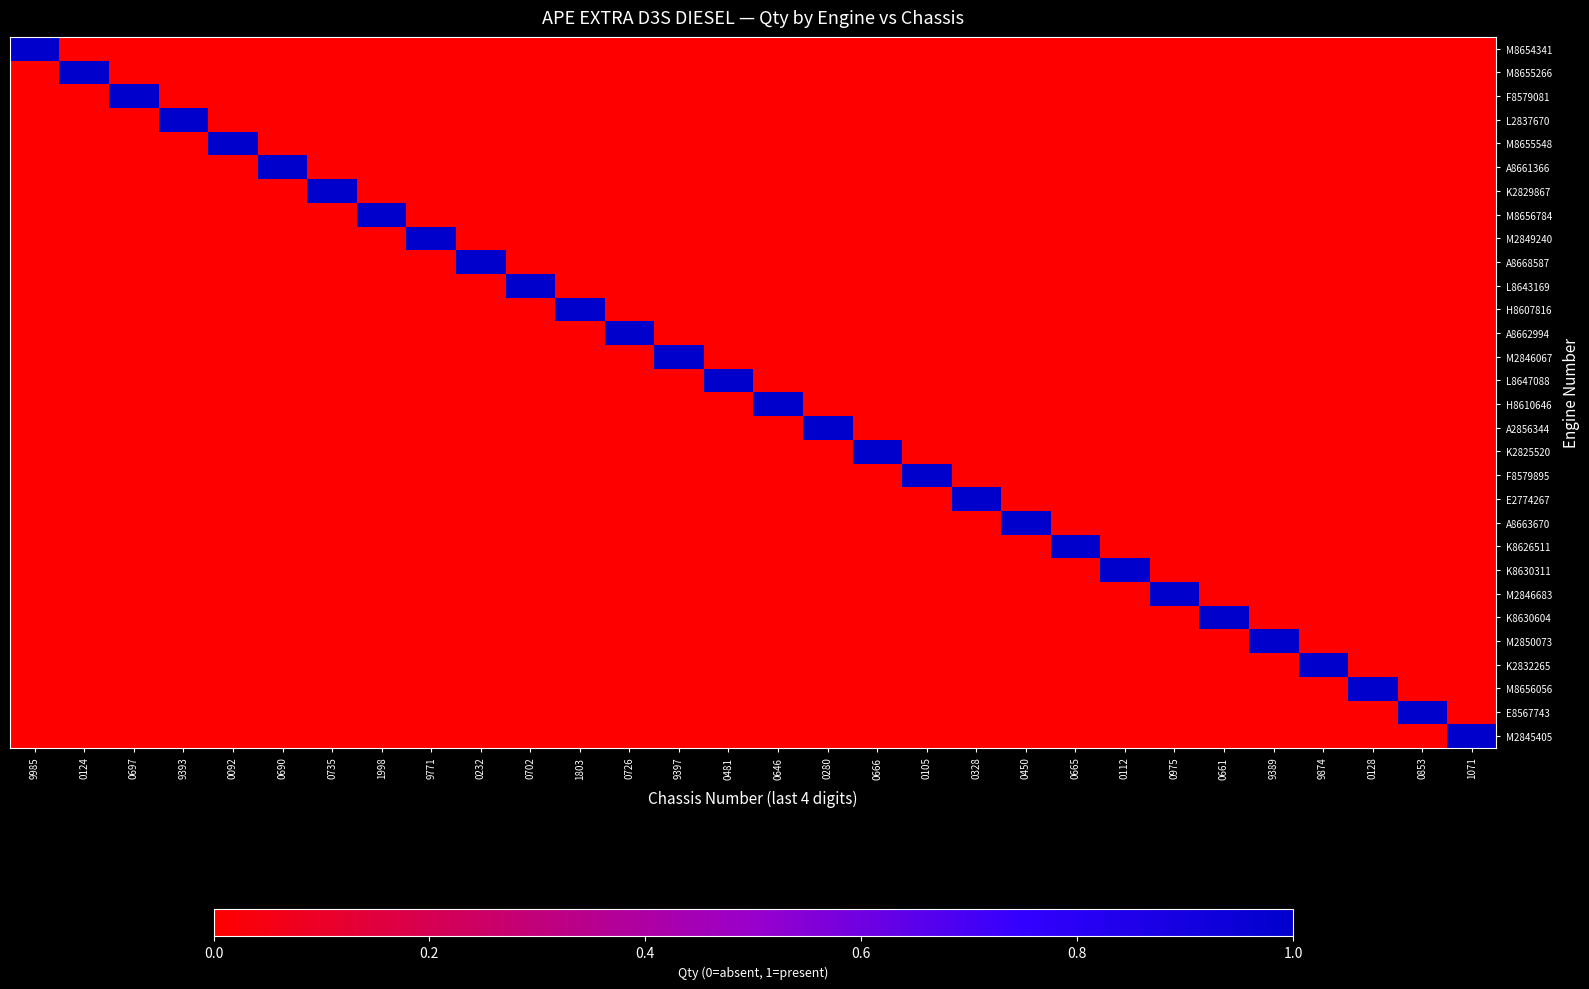

Reading left to right, extract all data points from this chart.

M8654341: 9985=1	0124=0	0697=0	9393=0	0092=0	0690=0	0735=0	1998=0	9771=0	0232=0	0702=0	1803=0	0726=0	9397=0	0481=0	0646=0	0280=0	0666=0	0105=0	0328=0	0450=0	0665=0	0112=0	0975=0	0661=0	9389=0	9874=0	0128=0	0853=0	1071=0
M8655266: 9985=0	0124=1	0697=0	9393=0	0092=0	0690=0	0735=0	1998=0	9771=0	0232=0	0702=0	1803=0	0726=0	9397=0	0481=0	0646=0	0280=0	0666=0	0105=0	0328=0	0450=0	0665=0	0112=0	0975=0	0661=0	9389=0	9874=0	0128=0	0853=0	1071=0
F8579081: 9985=0	0124=0	0697=1	9393=0	0092=0	0690=0	0735=0	1998=0	9771=0	0232=0	0702=0	1803=0	0726=0	9397=0	0481=0	0646=0	0280=0	0666=0	0105=0	0328=0	0450=0	0665=0	0112=0	0975=0	0661=0	9389=0	9874=0	0128=0	0853=0	1071=0
L2837670: 9985=0	0124=0	0697=0	9393=1	0092=0	0690=0	0735=0	1998=0	9771=0	0232=0	0702=0	1803=0	0726=0	9397=0	0481=0	0646=0	0280=0	0666=0	0105=0	0328=0	0450=0	0665=0	0112=0	0975=0	0661=0	9389=0	9874=0	0128=0	0853=0	1071=0
M8655548: 9985=0	0124=0	0697=0	9393=0	0092=1	0690=0	0735=0	1998=0	9771=0	0232=0	0702=0	1803=0	0726=0	9397=0	0481=0	0646=0	0280=0	0666=0	0105=0	0328=0	0450=0	0665=0	0112=0	0975=0	0661=0	9389=0	9874=0	0128=0	0853=0	1071=0
A8661366: 9985=0	0124=0	0697=0	9393=0	0092=0	0690=1	0735=0	1998=0	9771=0	0232=0	0702=0	1803=0	0726=0	9397=0	0481=0	0646=0	0280=0	0666=0	0105=0	0328=0	0450=0	0665=0	0112=0	0975=0	0661=0	9389=0	9874=0	0128=0	0853=0	1071=0
K2829867: 9985=0	0124=0	0697=0	9393=0	0092=0	0690=0	0735=1	1998=0	9771=0	0232=0	0702=0	1803=0	0726=0	9397=0	0481=0	0646=0	0280=0	0666=0	0105=0	0328=0	0450=0	0665=0	0112=0	0975=0	0661=0	9389=0	9874=0	0128=0	0853=0	1071=0
M8656784: 9985=0	0124=0	0697=0	9393=0	0092=0	0690=0	0735=0	1998=1	9771=0	0232=0	0702=0	1803=0	0726=0	9397=0	0481=0	0646=0	0280=0	0666=0	0105=0	0328=0	0450=0	0665=0	0112=0	0975=0	0661=0	9389=0	9874=0	0128=0	0853=0	1071=0
M2849240: 9985=0	0124=0	0697=0	9393=0	0092=0	0690=0	0735=0	1998=0	9771=1	0232=0	0702=0	1803=0	0726=0	9397=0	0481=0	0646=0	0280=0	0666=0	0105=0	0328=0	0450=0	0665=0	0112=0	0975=0	0661=0	9389=0	9874=0	0128=0	0853=0	1071=0
A8668587: 9985=0	0124=0	0697=0	9393=0	0092=0	0690=0	0735=0	1998=0	9771=0	0232=1	0702=0	1803=0	0726=0	9397=0	0481=0	0646=0	0280=0	0666=0	0105=0	0328=0	0450=0	0665=0	0112=0	0975=0	0661=0	9389=0	9874=0	0128=0	0853=0	1071=0
L8643169: 9985=0	0124=0	0697=0	9393=0	0092=0	0690=0	0735=0	1998=0	9771=0	0232=0	0702=1	1803=0	0726=0	9397=0	0481=0	0646=0	0280=0	0666=0	0105=0	0328=0	0450=0	0665=0	0112=0	0975=0	0661=0	9389=0	9874=0	0128=0	0853=0	1071=0
H8607816: 9985=0	0124=0	0697=0	9393=0	0092=0	0690=0	0735=0	1998=0	9771=0	0232=0	0702=0	1803=1	0726=0	9397=0	0481=0	0646=0	0280=0	0666=0	0105=0	0328=0	0450=0	0665=0	0112=0	0975=0	0661=0	9389=0	9874=0	0128=0	0853=0	1071=0
A8662994: 9985=0	0124=0	0697=0	9393=0	0092=0	0690=0	0735=0	1998=0	9771=0	0232=0	0702=0	1803=0	0726=1	9397=0	0481=0	0646=0	0280=0	0666=0	0105=0	0328=0	0450=0	0665=0	0112=0	0975=0	0661=0	9389=0	9874=0	0128=0	0853=0	1071=0
M2846067: 9985=0	0124=0	0697=0	9393=0	0092=0	0690=0	0735=0	1998=0	9771=0	0232=0	0702=0	1803=0	0726=0	9397=1	0481=0	0646=0	0280=0	0666=0	0105=0	0328=0	0450=0	0665=0	0112=0	0975=0	0661=0	9389=0	9874=0	0128=0	0853=0	1071=0
L8647088: 9985=0	0124=0	0697=0	9393=0	0092=0	0690=0	0735=0	1998=0	9771=0	0232=0	0702=0	1803=0	0726=0	9397=0	0481=1	0646=0	0280=0	0666=0	0105=0	0328=0	0450=0	0665=0	0112=0	0975=0	0661=0	9389=0	9874=0	0128=0	0853=0	1071=0
H8610646: 9985=0	0124=0	0697=0	9393=0	0092=0	0690=0	0735=0	1998=0	9771=0	0232=0	0702=0	1803=0	0726=0	9397=0	0481=0	0646=1	0280=0	0666=0	0105=0	0328=0	0450=0	0665=0	0112=0	0975=0	0661=0	9389=0	9874=0	0128=0	0853=0	1071=0
A2856344: 9985=0	0124=0	0697=0	9393=0	0092=0	0690=0	0735=0	1998=0	9771=0	0232=0	0702=0	1803=0	0726=0	9397=0	0481=0	0646=0	0280=1	0666=0	0105=0	0328=0	0450=0	0665=0	0112=0	0975=0	0661=0	9389=0	9874=0	0128=0	0853=0	1071=0
K2825520: 9985=0	0124=0	0697=0	9393=0	0092=0	0690=0	0735=0	1998=0	9771=0	0232=0	0702=0	1803=0	0726=0	9397=0	0481=0	0646=0	0280=0	0666=1	0105=0	0328=0	0450=0	0665=0	0112=0	0975=0	0661=0	9389=0	9874=0	0128=0	0853=0	1071=0
F8579895: 9985=0	0124=0	0697=0	9393=0	0092=0	0690=0	0735=0	1998=0	9771=0	0232=0	0702=0	1803=0	0726=0	9397=0	0481=0	0646=0	0280=0	0666=0	0105=1	0328=0	0450=0	0665=0	0112=0	0975=0	0661=0	9389=0	9874=0	0128=0	0853=0	1071=0
E2774267: 9985=0	0124=0	0697=0	9393=0	0092=0	0690=0	0735=0	1998=0	9771=0	0232=0	0702=0	1803=0	0726=0	9397=0	0481=0	0646=0	0280=0	0666=0	0105=0	0328=1	0450=0	0665=0	0112=0	0975=0	0661=0	9389=0	9874=0	0128=0	0853=0	1071=0
A8663670: 9985=0	0124=0	0697=0	9393=0	0092=0	0690=0	0735=0	1998=0	9771=0	0232=0	0702=0	1803=0	0726=0	9397=0	0481=0	0646=0	0280=0	0666=0	0105=0	0328=0	0450=1	0665=0	0112=0	0975=0	0661=0	9389=0	9874=0	0128=0	0853=0	1071=0
K8626511: 9985=0	0124=0	0697=0	9393=0	0092=0	0690=0	0735=0	1998=0	9771=0	0232=0	0702=0	1803=0	0726=0	9397=0	0481=0	0646=0	0280=0	0666=0	0105=0	0328=0	0450=0	0665=1	0112=0	0975=0	0661=0	9389=0	9874=0	0128=0	0853=0	1071=0
K8630311: 9985=0	0124=0	0697=0	9393=0	0092=0	0690=0	0735=0	1998=0	9771=0	0232=0	0702=0	1803=0	0726=0	9397=0	0481=0	0646=0	0280=0	0666=0	0105=0	0328=0	0450=0	0665=0	0112=1	0975=0	0661=0	9389=0	9874=0	0128=0	0853=0	1071=0
M2846683: 9985=0	0124=0	0697=0	9393=0	0092=0	0690=0	0735=0	1998=0	9771=0	0232=0	0702=0	1803=0	0726=0	9397=0	0481=0	0646=0	0280=0	0666=0	0105=0	0328=0	0450=0	0665=0	0112=0	0975=1	0661=0	9389=0	9874=0	0128=0	0853=0	1071=0
K8630604: 9985=0	0124=0	0697=0	9393=0	0092=0	0690=0	0735=0	1998=0	9771=0	0232=0	0702=0	1803=0	0726=0	9397=0	0481=0	0646=0	0280=0	0666=0	0105=0	0328=0	0450=0	0665=0	0112=0	0975=0	0661=1	9389=0	9874=0	0128=0	0853=0	1071=0
M2850073: 9985=0	0124=0	0697=0	9393=0	0092=0	0690=0	0735=0	1998=0	9771=0	0232=0	0702=0	1803=0	0726=0	9397=0	0481=0	0646=0	0280=0	0666=0	0105=0	0328=0	0450=0	0665=0	0112=0	0975=0	0661=0	9389=1	9874=0	0128=0	0853=0	1071=0
K2832265: 9985=0	0124=0	0697=0	9393=0	0092=0	0690=0	0735=0	1998=0	9771=0	0232=0	0702=0	1803=0	0726=0	9397=0	0481=0	0646=0	0280=0	0666=0	0105=0	0328=0	0450=0	0665=0	0112=0	0975=0	0661=0	9389=0	9874=1	0128=0	0853=0	1071=0
M8656056: 9985=0	0124=0	0697=0	9393=0	0092=0	0690=0	0735=0	1998=0	9771=0	0232=0	0702=0	1803=0	0726=0	9397=0	0481=0	0646=0	0280=0	0666=0	0105=0	0328=0	0450=0	0665=0	0112=0	0975=0	0661=0	9389=0	9874=0	0128=1	0853=0	1071=0
E8567743: 9985=0	0124=0	0697=0	9393=0	0092=0	0690=0	0735=0	1998=0	9771=0	0232=0	0702=0	1803=0	0726=0	9397=0	0481=0	0646=0	0280=0	0666=0	0105=0	0328=0	0450=0	0665=0	0112=0	0975=0	0661=0	9389=0	9874=0	0128=0	0853=1	1071=0
M2845405: 9985=0	0124=0	0697=0	9393=0	0092=0	0690=0	0735=0	1998=0	9771=0	0232=0	0702=0	1803=0	0726=0	9397=0	0481=0	0646=0	0280=0	0666=0	0105=0	0328=0	0450=0	0665=0	0112=0	0975=0	0661=0	9389=0	9874=0	0128=0	0853=0	1071=1